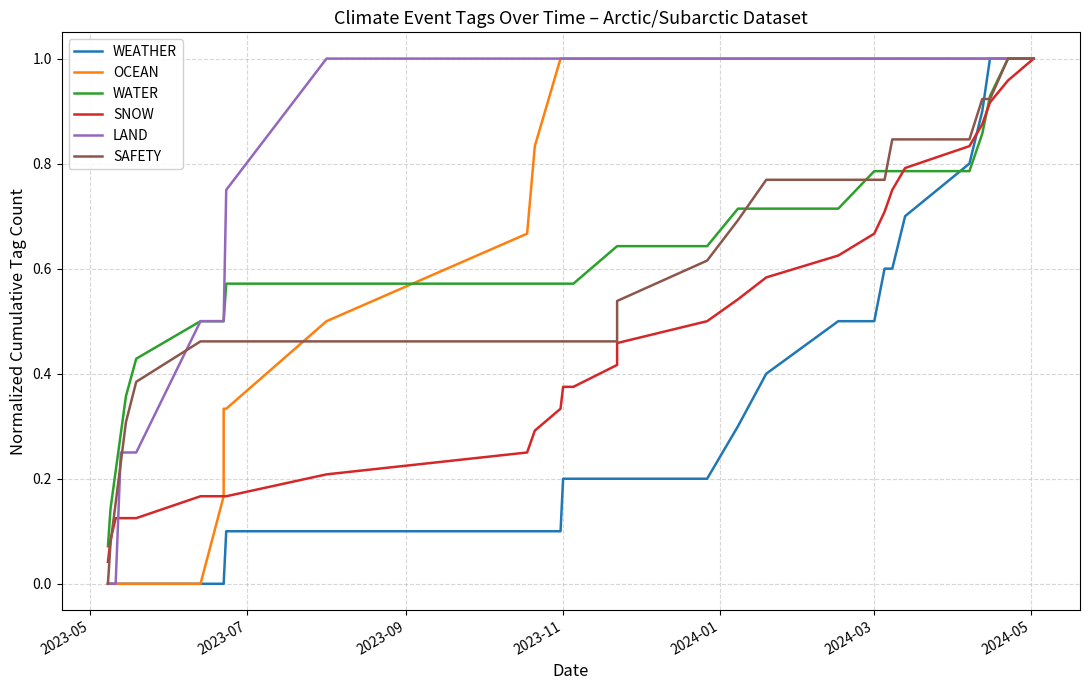

Is the value of SNOW at 22 greater than the value of LAND at 11?

No